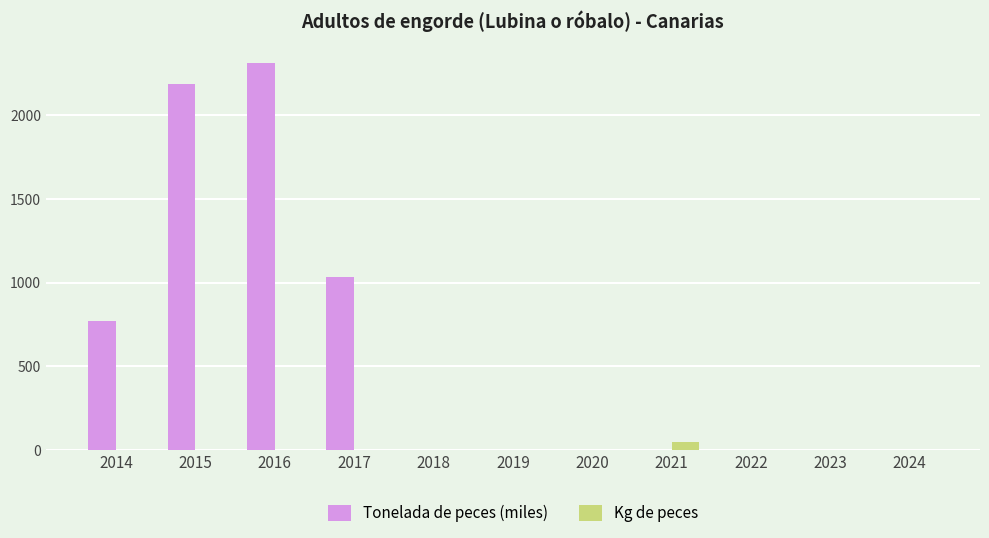

The value of Tonelada de peces (miles) at 2022 is 1298.3. True or false?

False